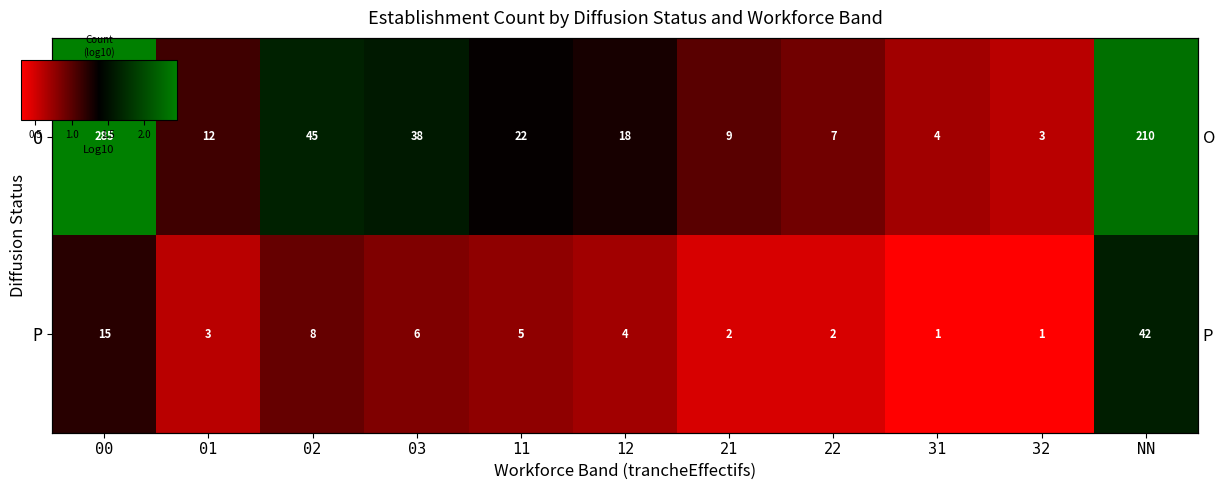

Which label corresponds to the largest value in the chart?

00